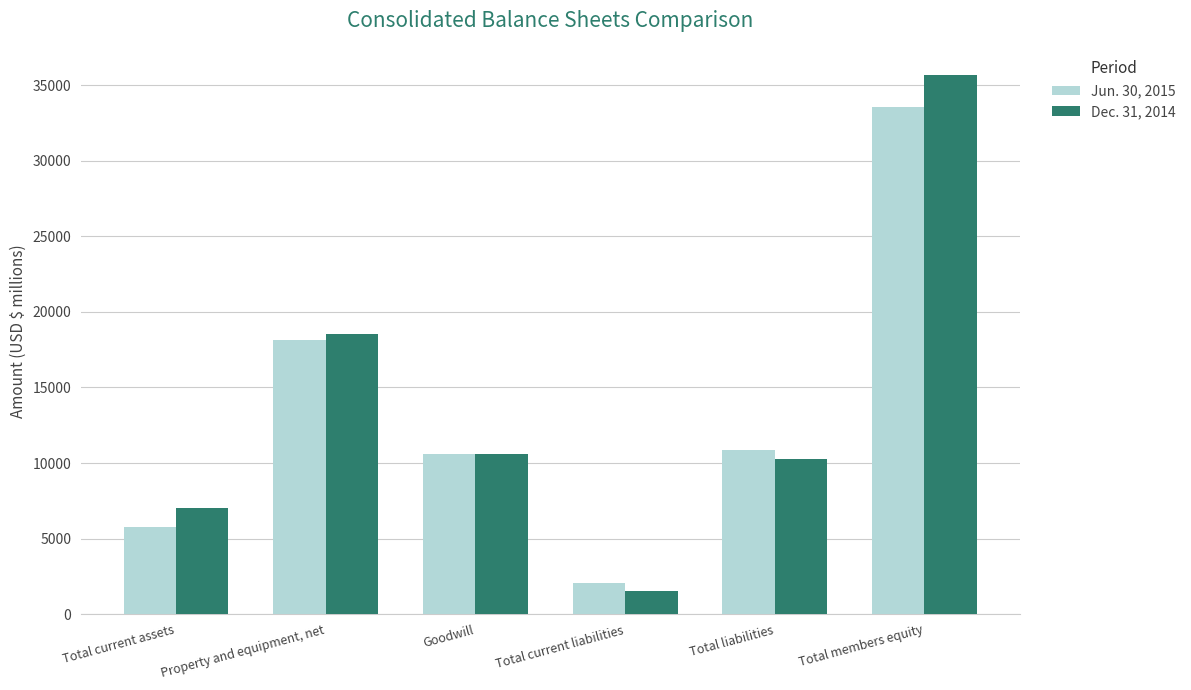

At how many categories does at least one series exceed 35472?

1